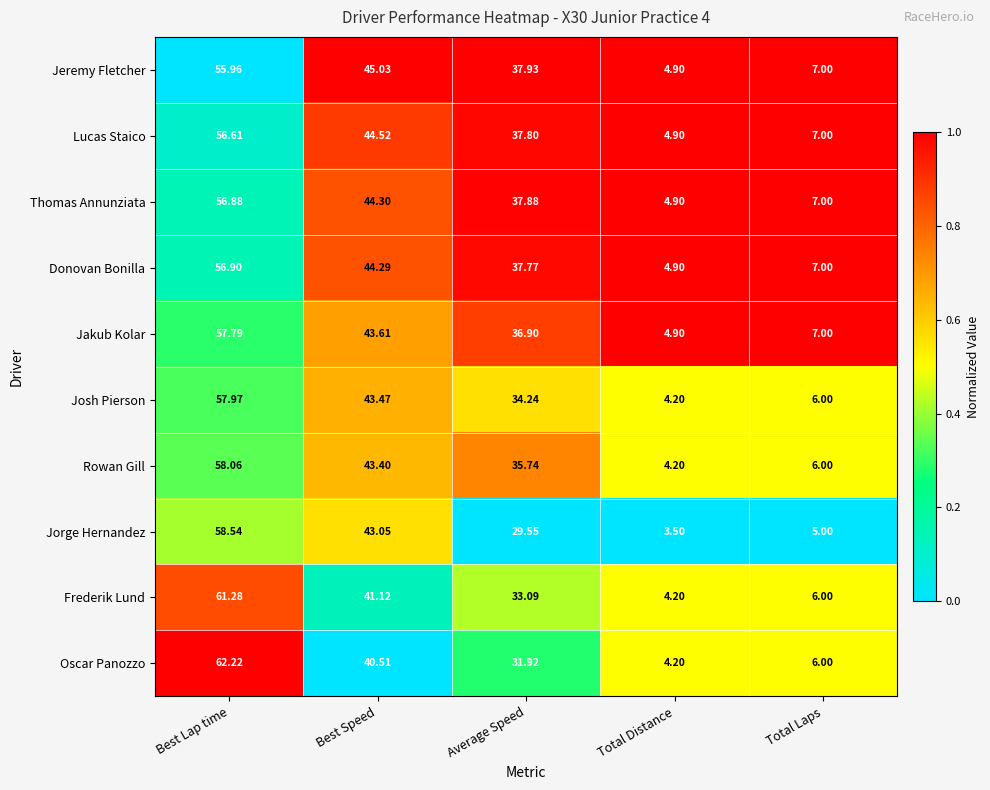

List the labels in order of Donovan Bonilla value, smallest first.

Total Distance, Total Laps, Average Speed, Best Speed, Best Lap time